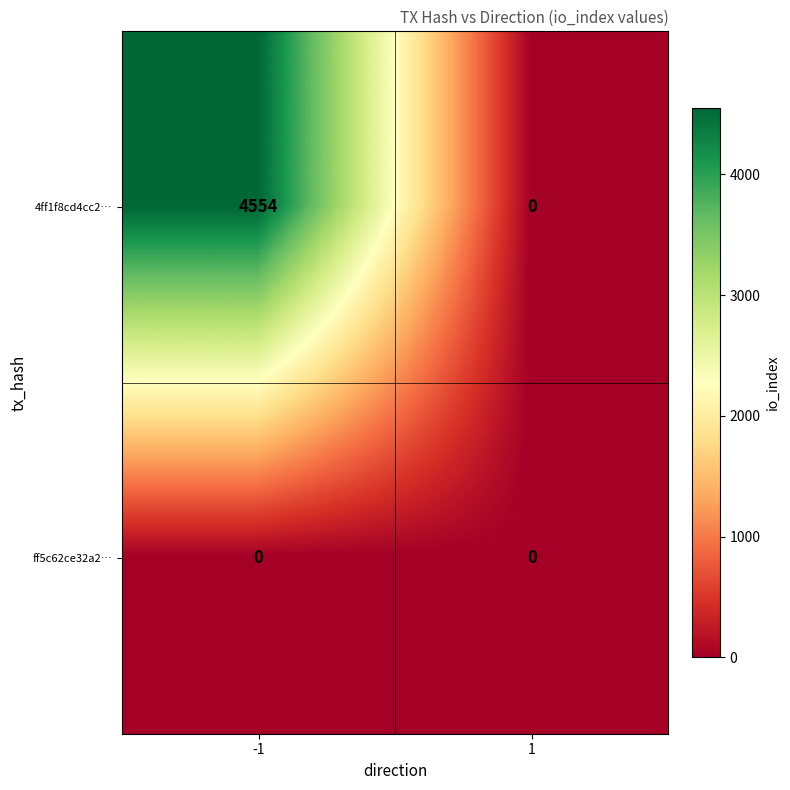

What is the difference between the maximum and minimum values in the 4ff1f8cd4cc2… series?

4554